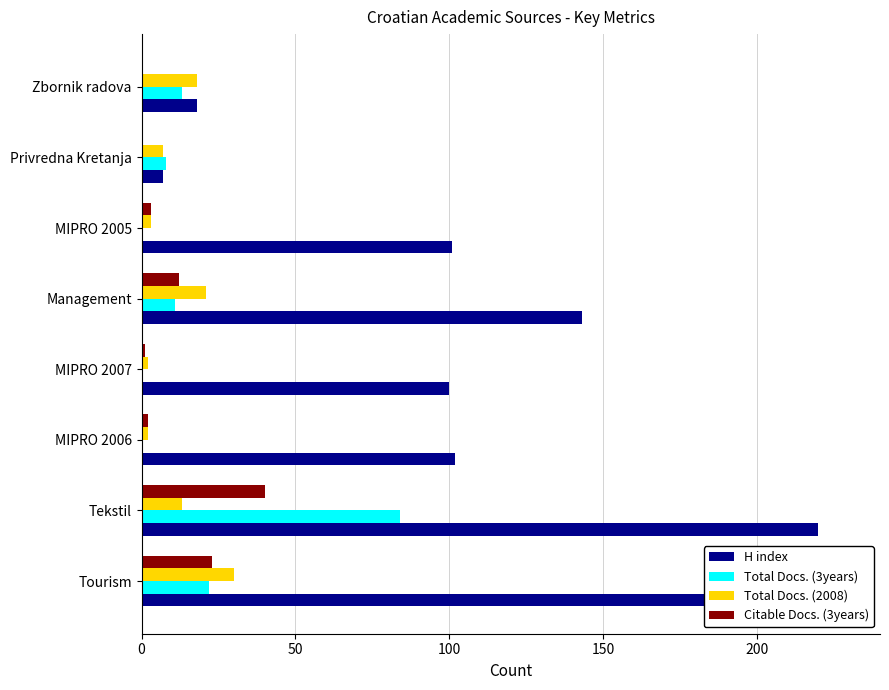

At which category is the sum across all series the highest?

Tekstil